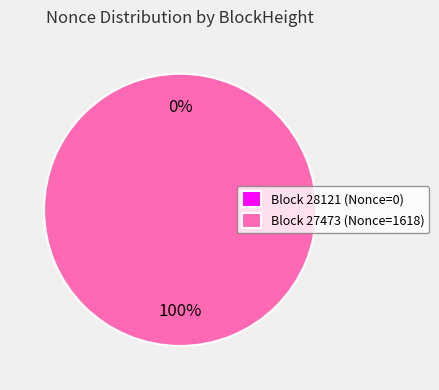

How many slices are in this pie chart?

2